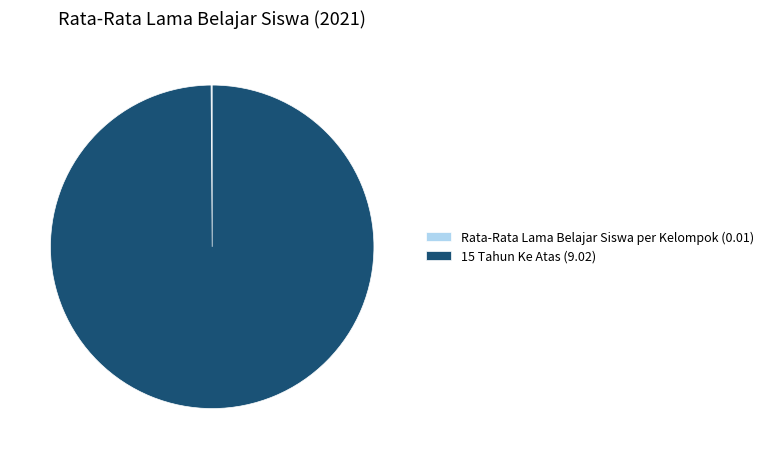

Is there a majority slice in this chart?

Yes